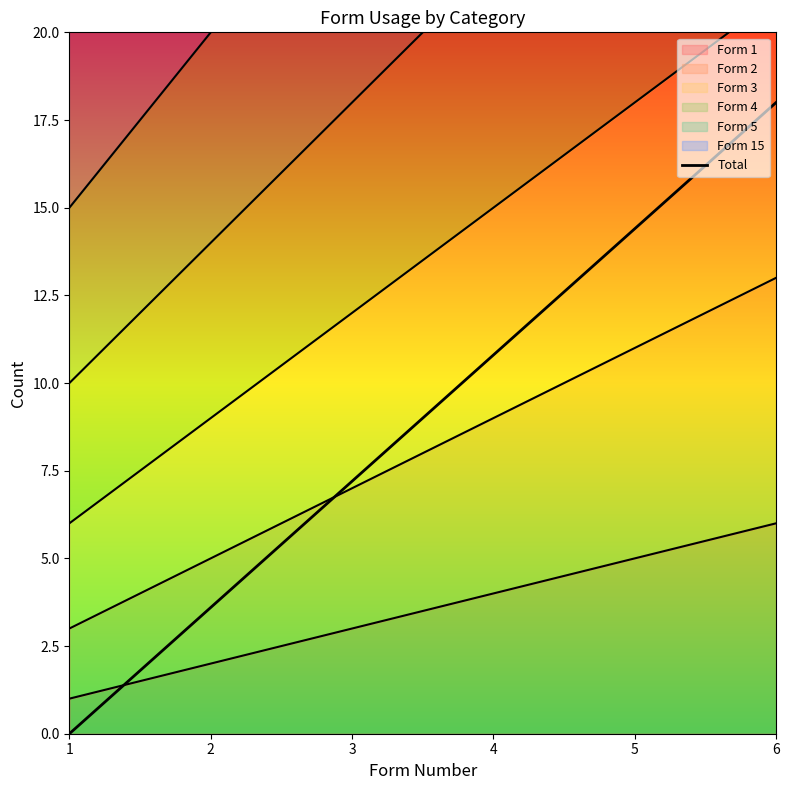

What is the value of the 2nd point from the left?

3.6